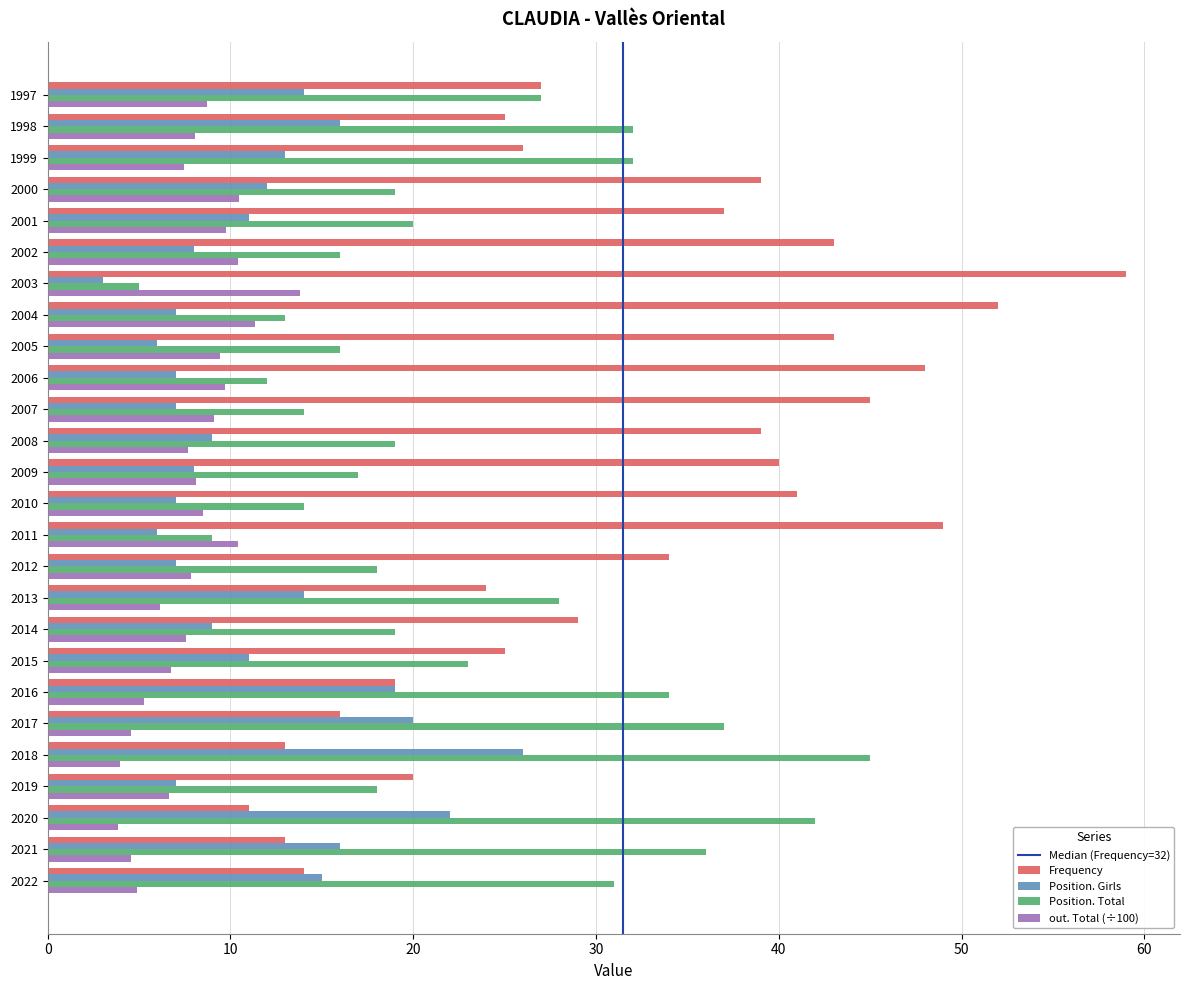

Which series changed the most between 2004 and 2001?

Frequency